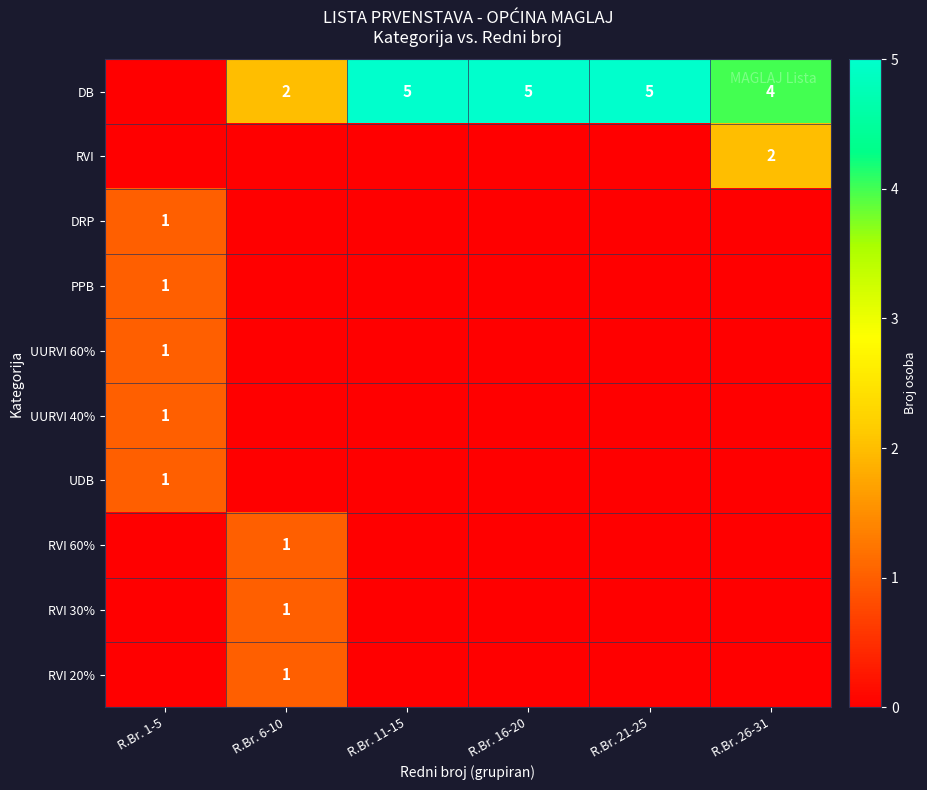

How many values in the UURVI 60% series exceed 0?

1